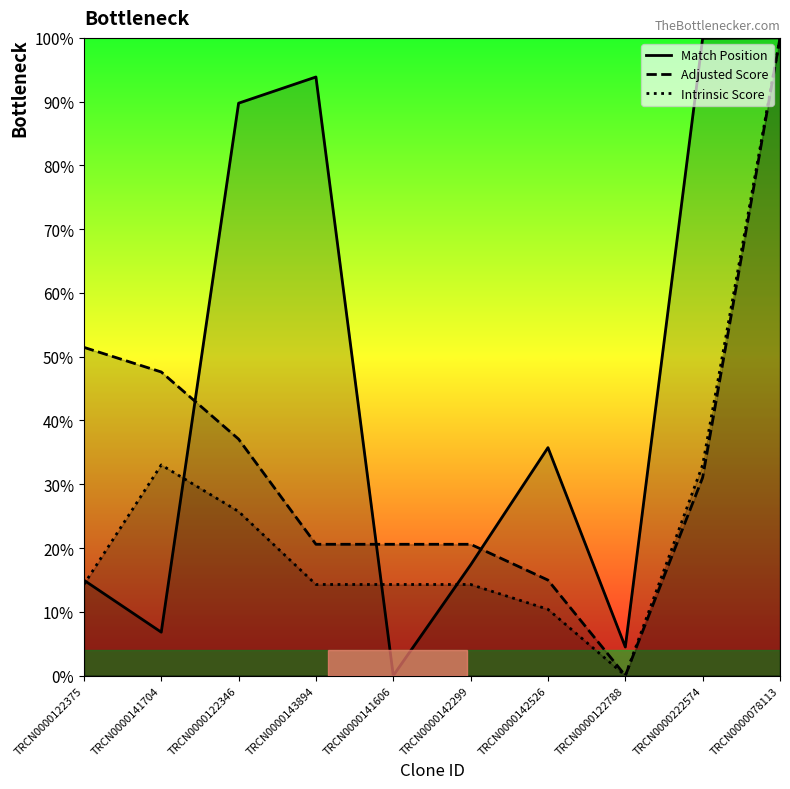

In Match Position, how many points are higher than both neighbors (excluding endpoints)?

2